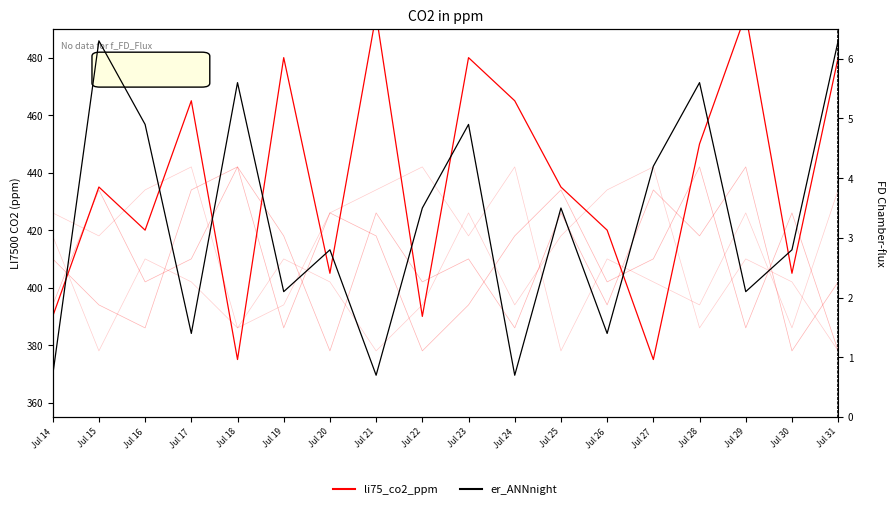

What is the sum of the li75_co2_ppm values at Jul 18 and Jul 27?

750.0